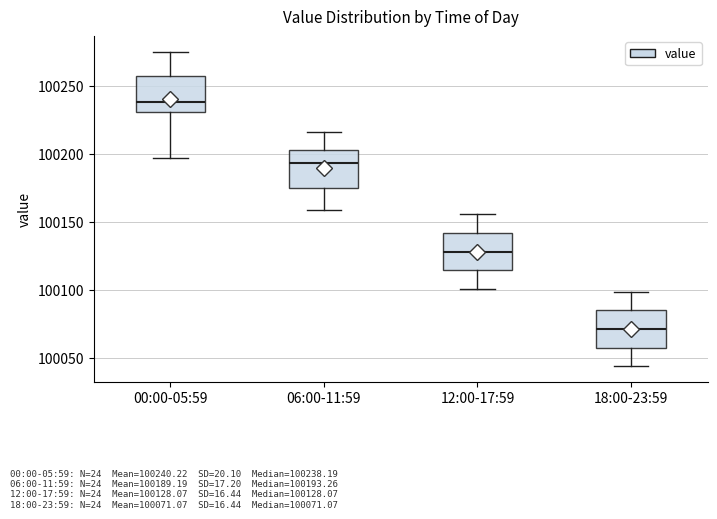

Reading left to right, transcribe this box plot: for each box, give where its median line is, the range the box spans, and where its two whiskers end, as read against the y-axis. The values are not printed on the chart, so give them approximately, as read against the axis.

00:00-05:59: median 100240, box 100230 to 100255, whiskers 100195 to 100275
06:00-11:59: median 100195, box 100175 to 100205, whiskers 100160 to 100215
12:00-17:59: median 100130, box 100115 to 100140, whiskers 100100 to 100155
18:00-23:59: median 100070, box 100055 to 100085, whiskers 100045 to 100100